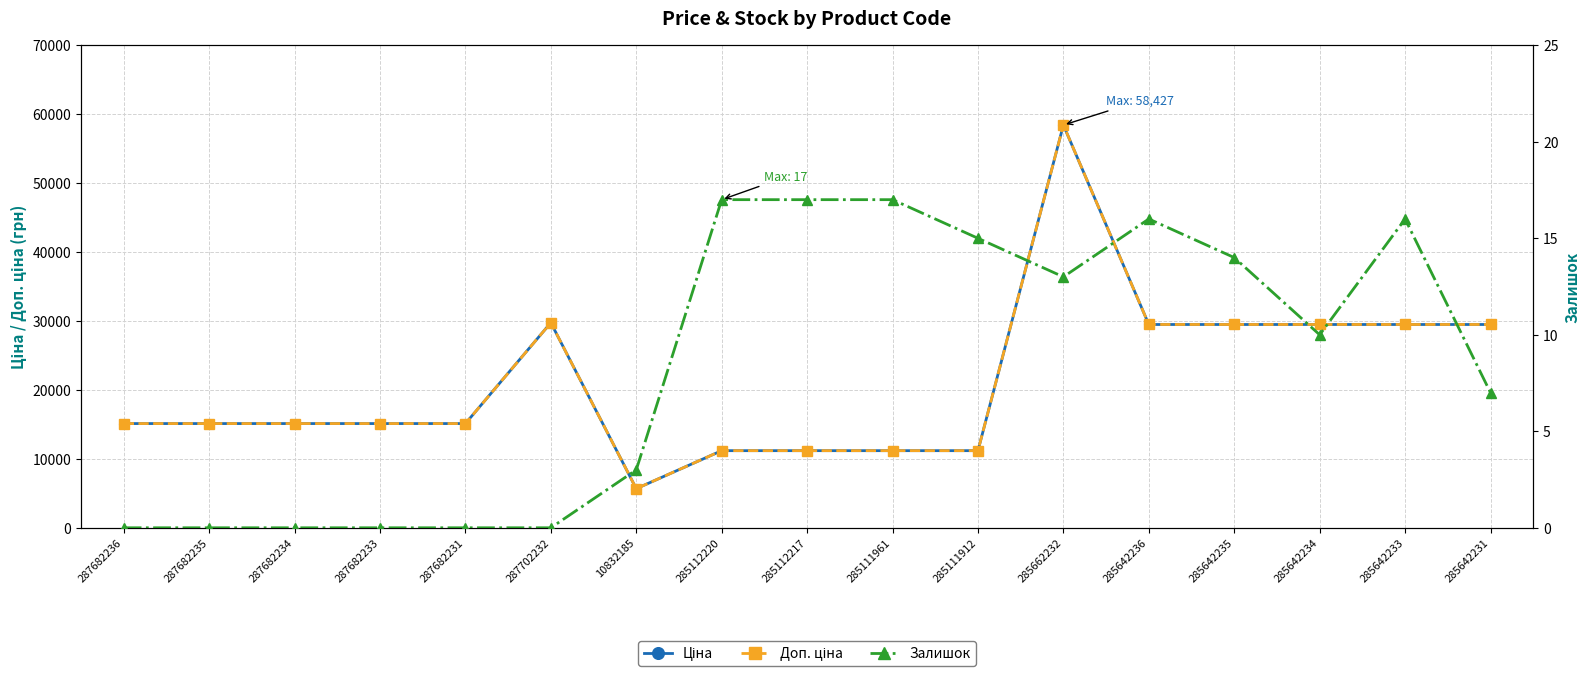

Rank the categories by Доп. ціна value from lowest to highest.

10832185, 285112220, 285112217, 285111961, 285111912, 287682236, 287682235, 287682234, 287682233, 287682231, 285642236, 285642235, 285642234, 285642233, 285642231, 287702232, 285662232